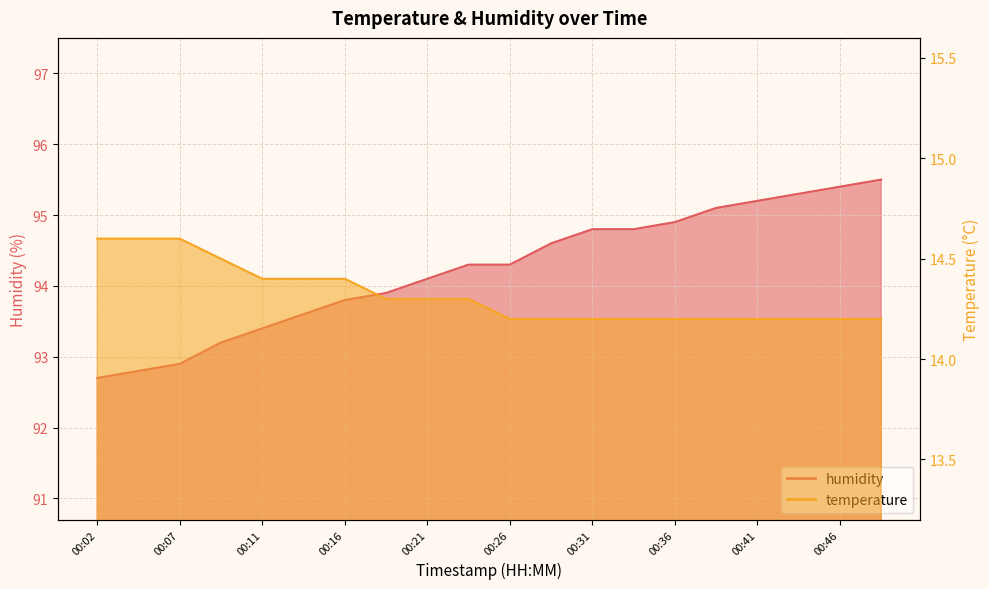

List the labels in order of temperature value, largest first.

00:02, 00:04, 00:07, 00:09, 00:11, 00:14, 00:16, 00:19, 00:21, 00:24, 00:26, 00:29, 00:31, 00:34, 00:36, 00:39, 00:41, 00:43, 00:46, 00:48